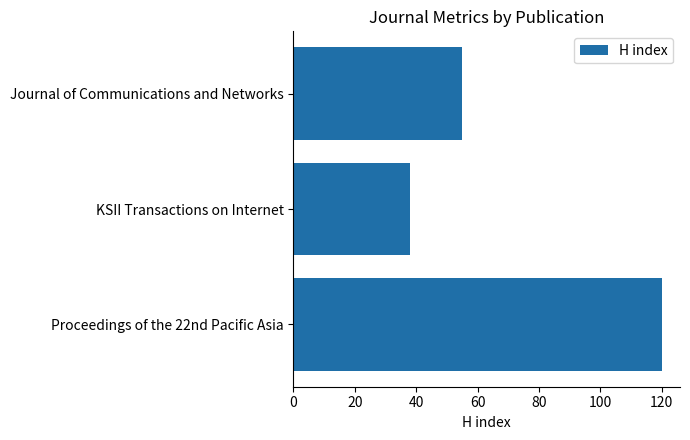

Is it true that the value at KSII Transactions on Internet is 58?

False